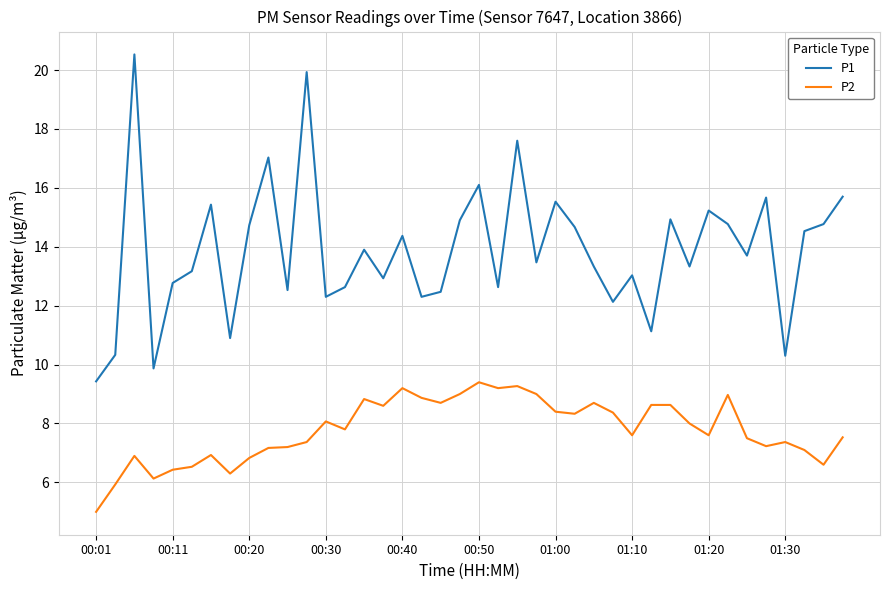

Which series has the largest total across all categories?

P1